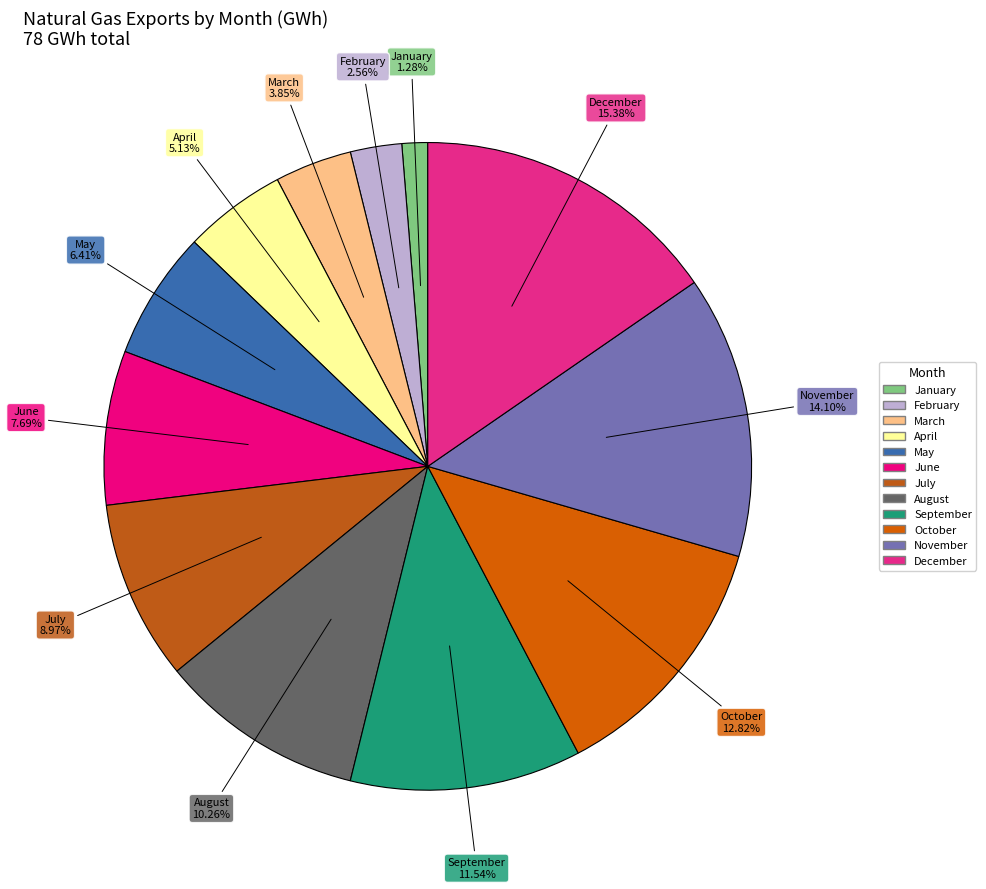

Rank the categories by value from lowest to highest.

January, February, March, April, May, June, July, August, September, October, November, December